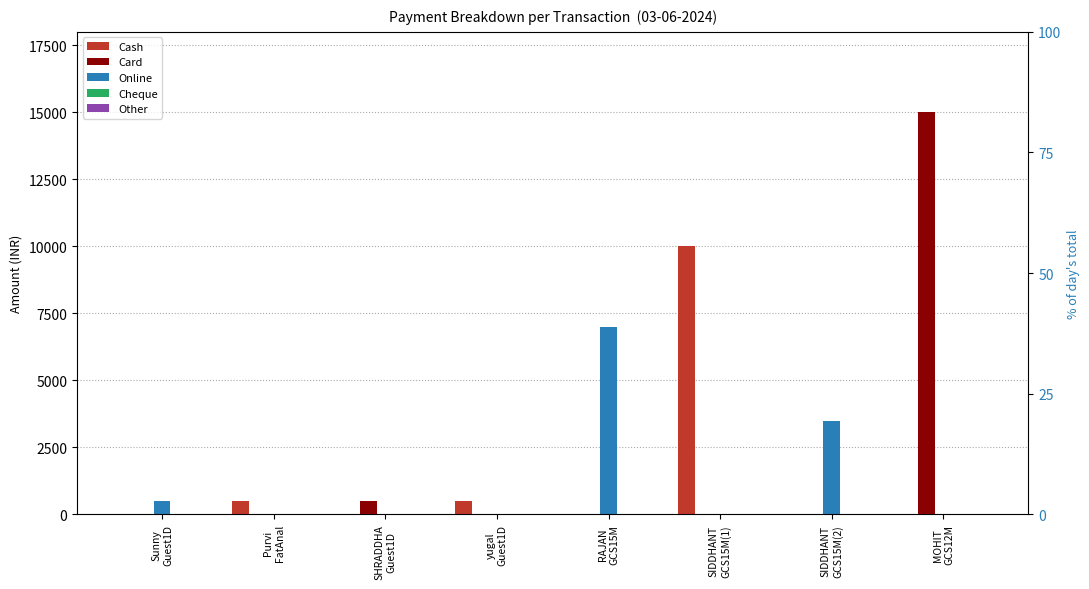

What is the spread (max minus min) of values at Purvi
FatAnal?

500